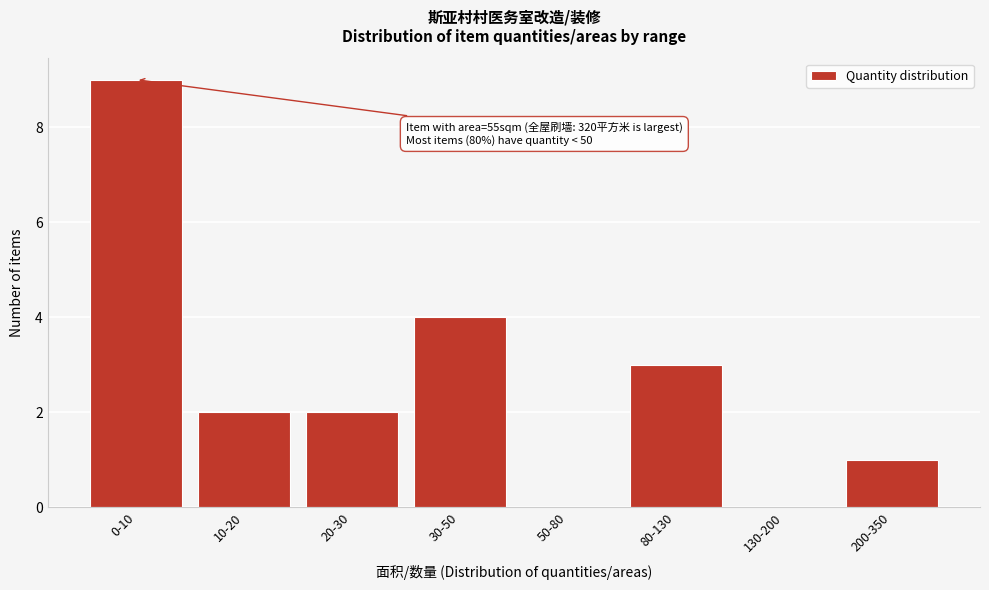

Reading left to right, what are all the values shown in this chart?

0-10=9	10-20=2	20-30=2	30-50=4	50-80=0	80-130=3	130-200=0	200-350=1